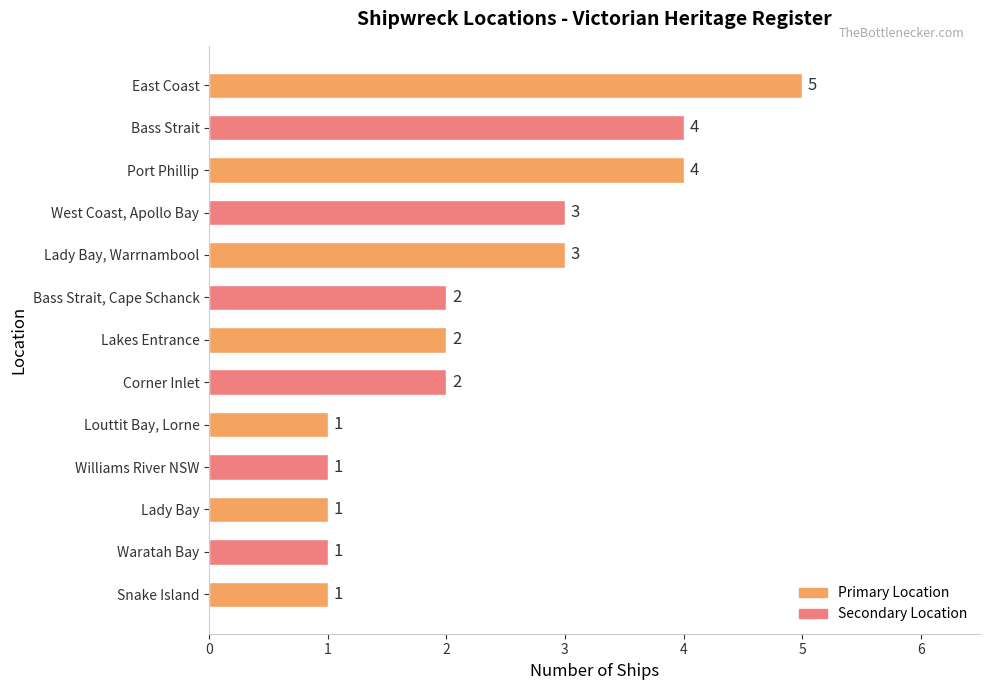

Reading bottom to top, list all the values displayed in this chart.

Snake Island=1	Waratah Bay=1	Lady Bay=1	Williams River NSW=1	Louttit Bay, Lorne=1	Corner Inlet=2	Lakes Entrance=2	Bass Strait, Cape Schanck=2	Lady Bay, Warrnambool=3	West Coast, Apollo Bay=3	Port Phillip=4	Bass Strait=4	East Coast=5